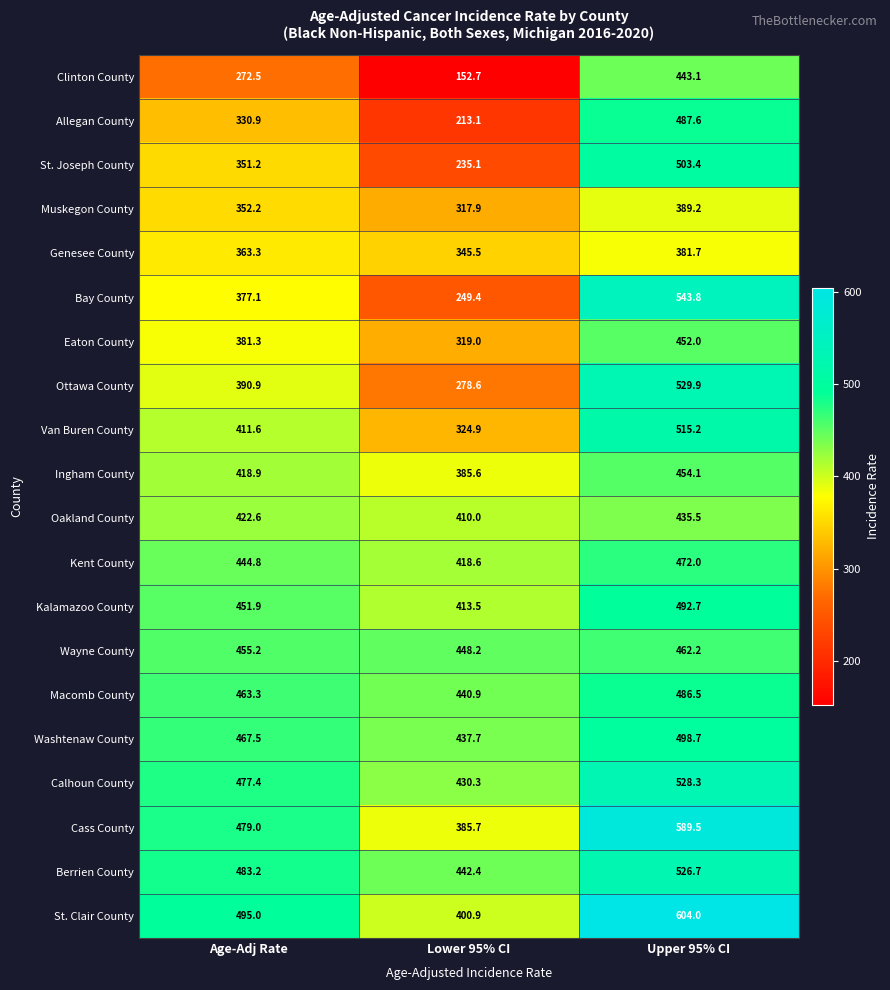

Which category has the lowest value in the Bay County series?

Lower 95% CI